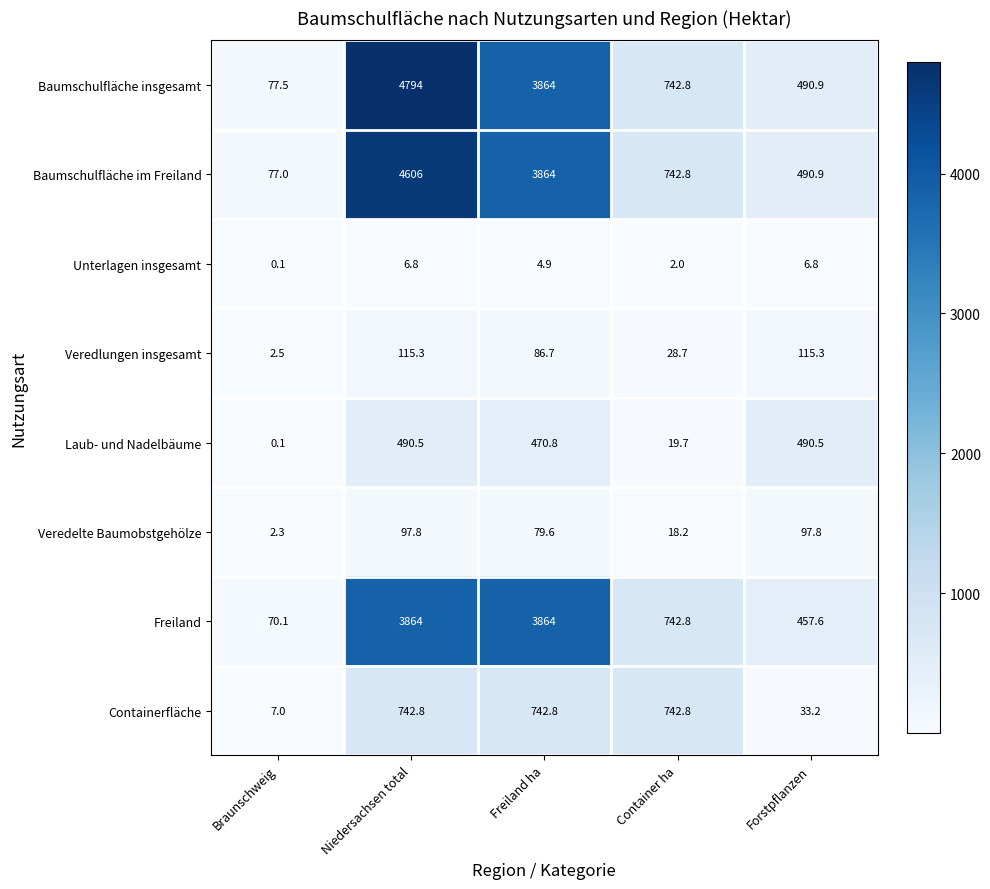

How many values in the Laub- und Nadelbäume series are below 470?

2